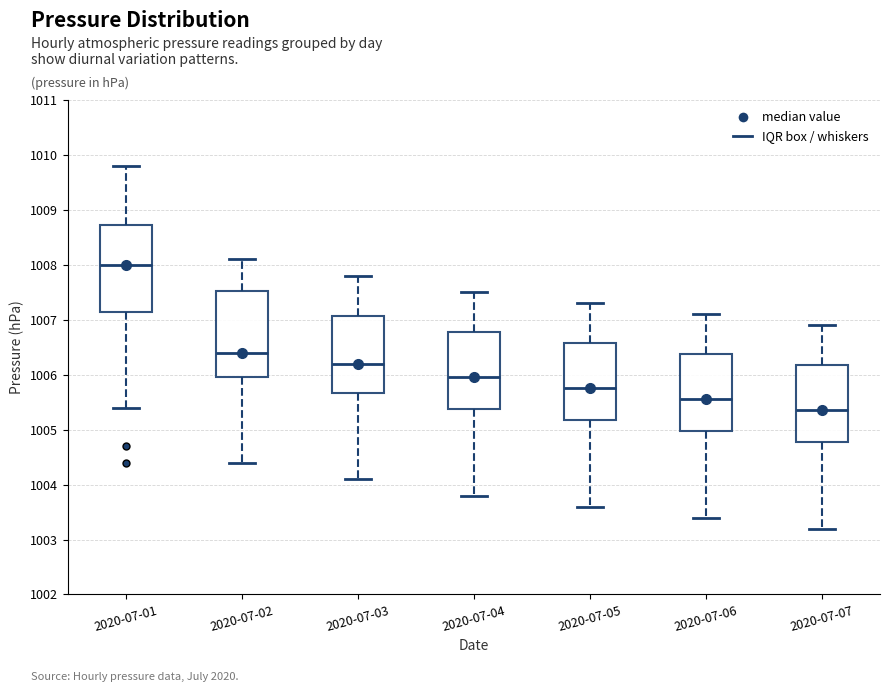

Which box has the lowest median line?

2020-07-07